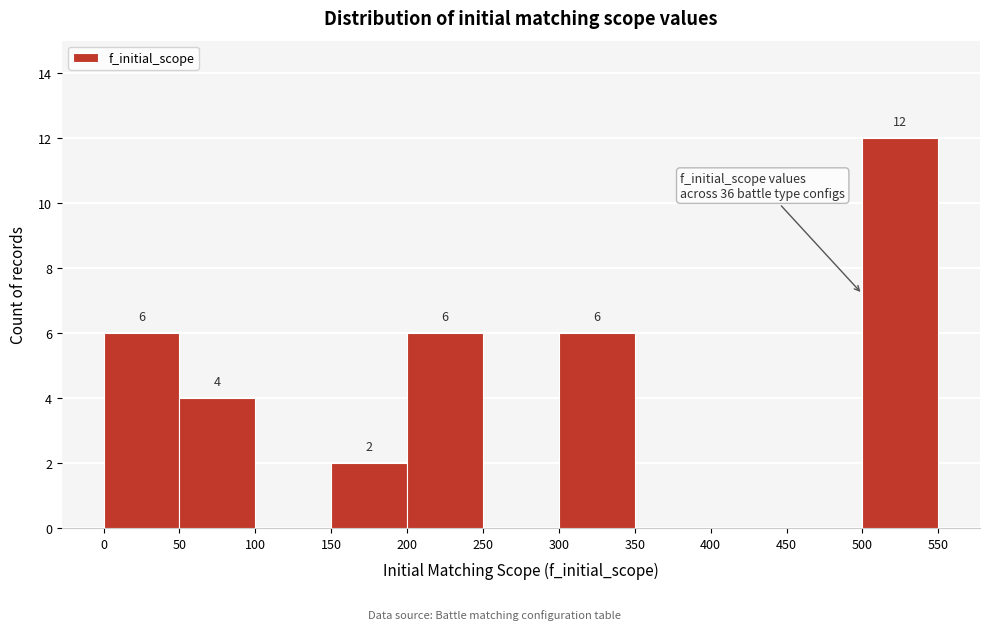

Which range on the x-axis has the tallest bar?

500 to 550